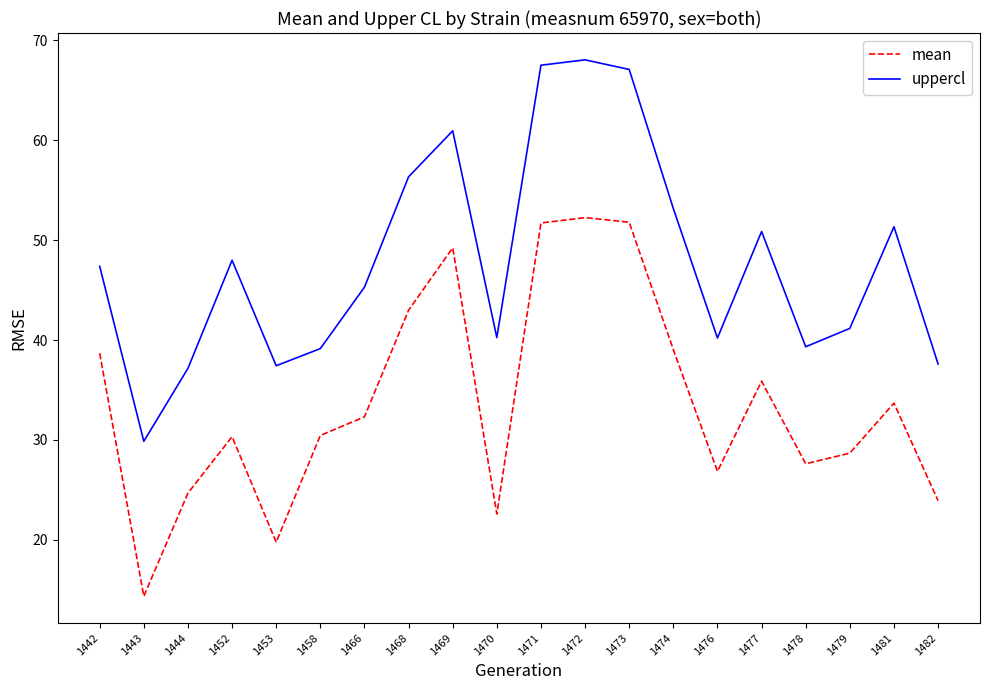

Rank the series by their maximum value, from highest to lowest.

uppercl, mean